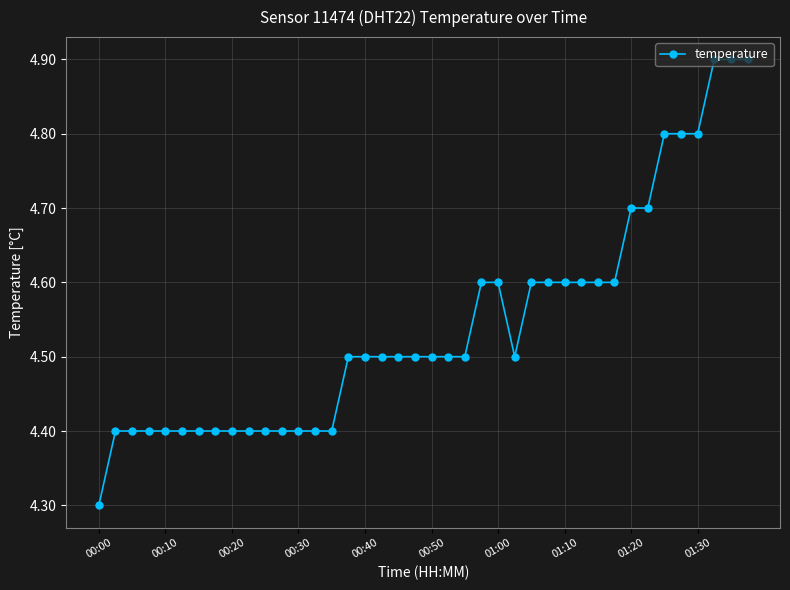

What is the average value?

4.5